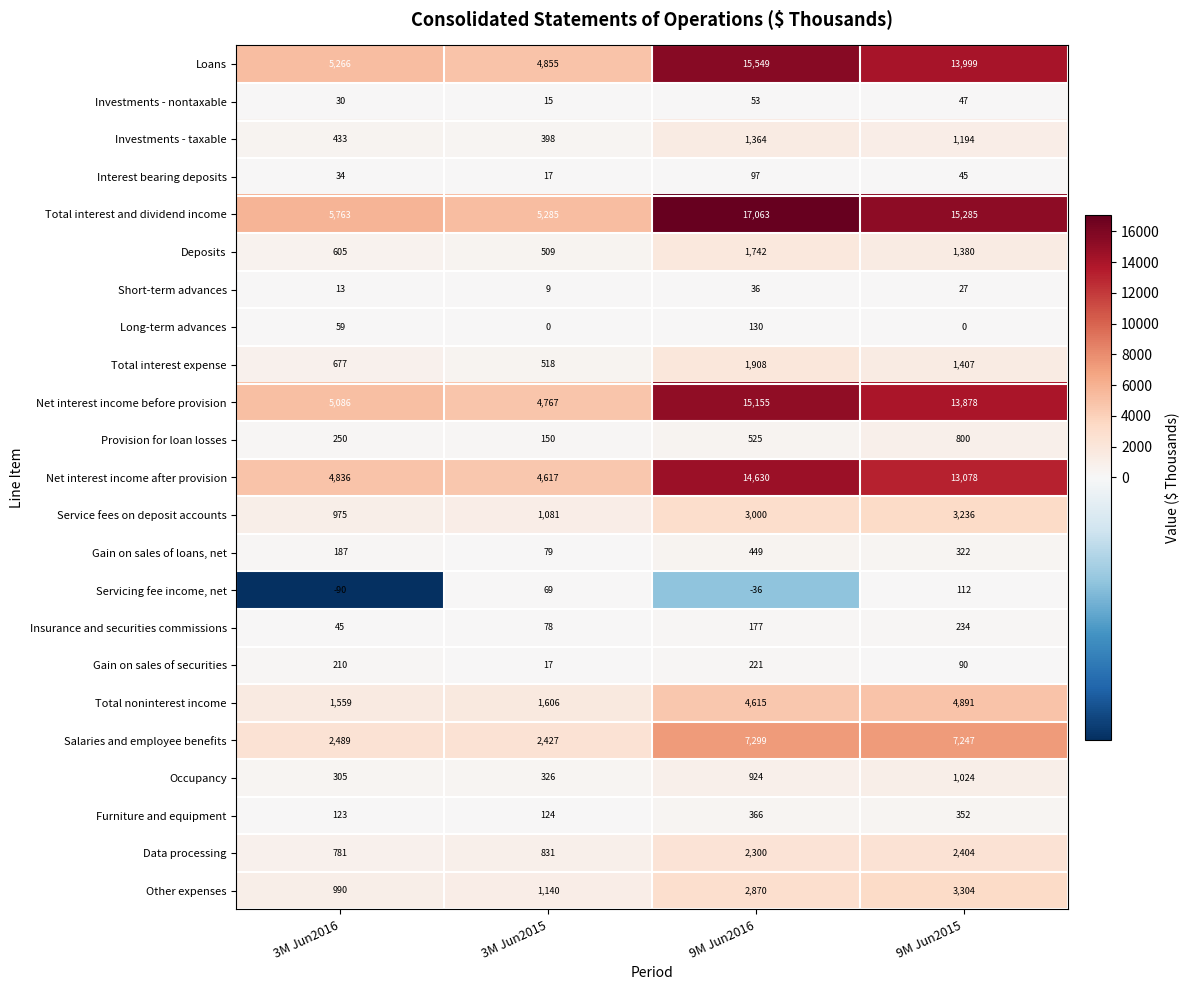

What is the difference between the highest and lowest values at 9M Jun2016?

17099